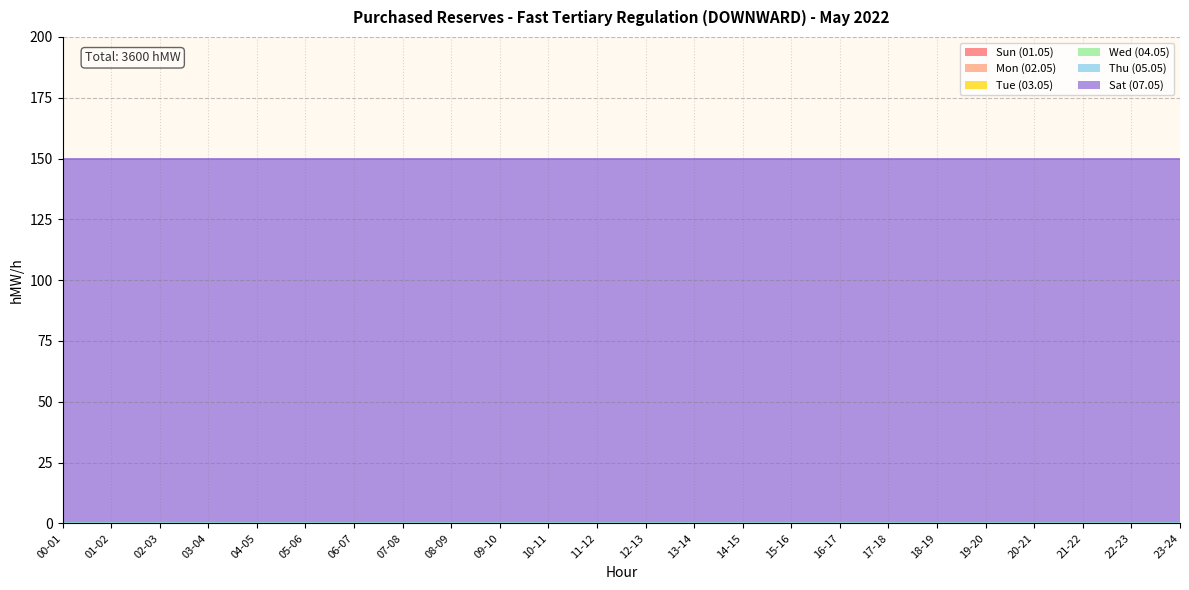

What is the sum of the Sat (07.05) values at 02-03 and 12-13?

300